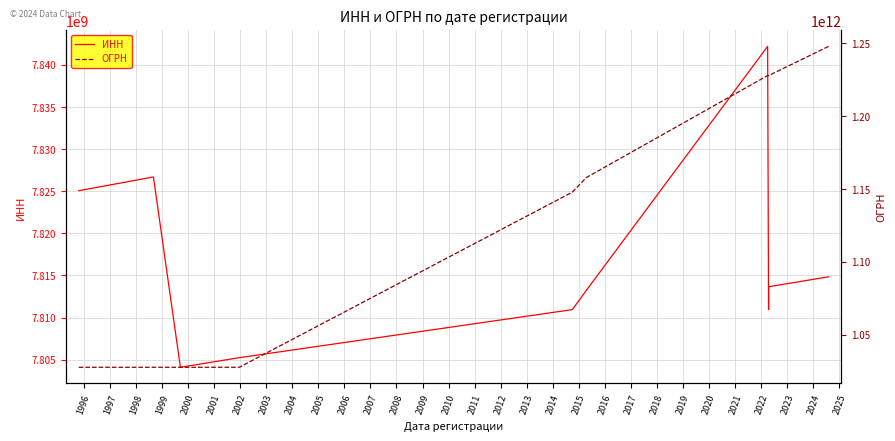

What is the lowest value of the ОГРН series?

1027802755012